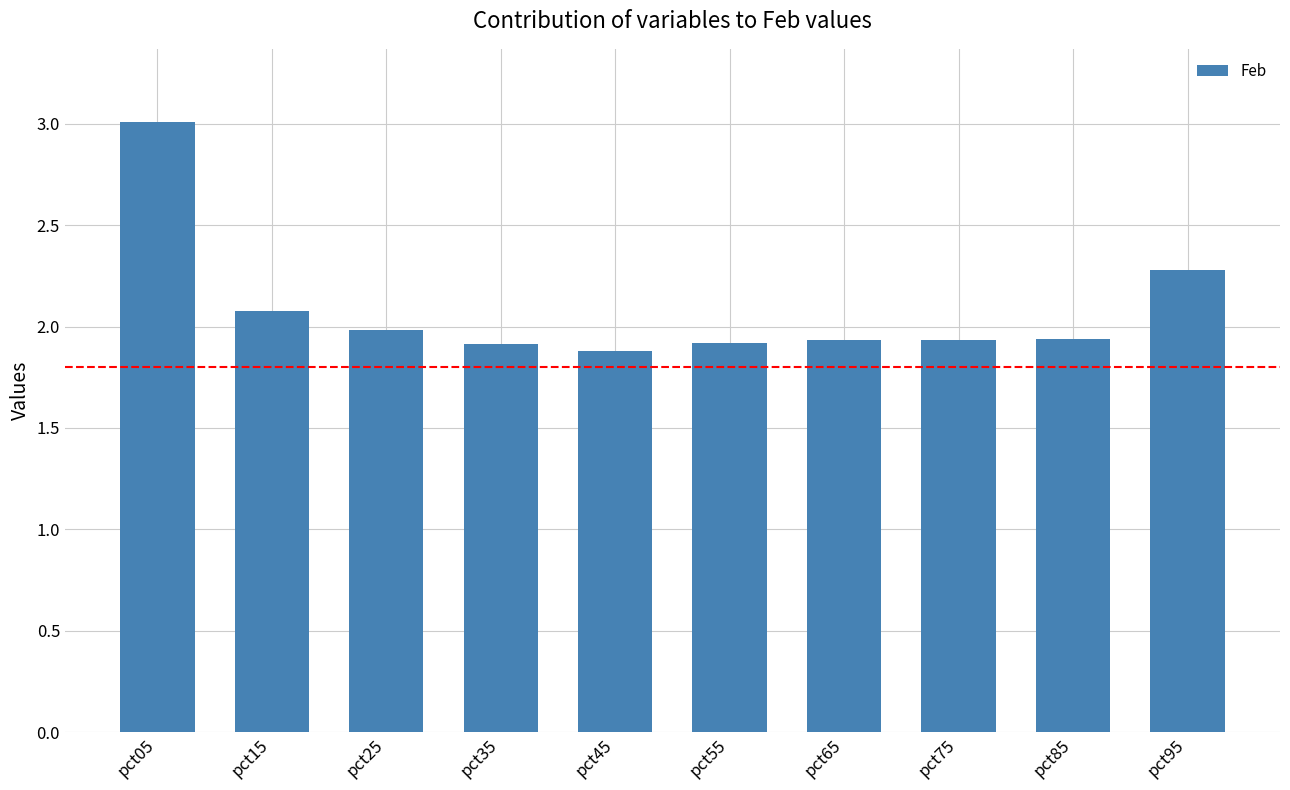

What is the change in value from pct85 to pct95?

+0.3